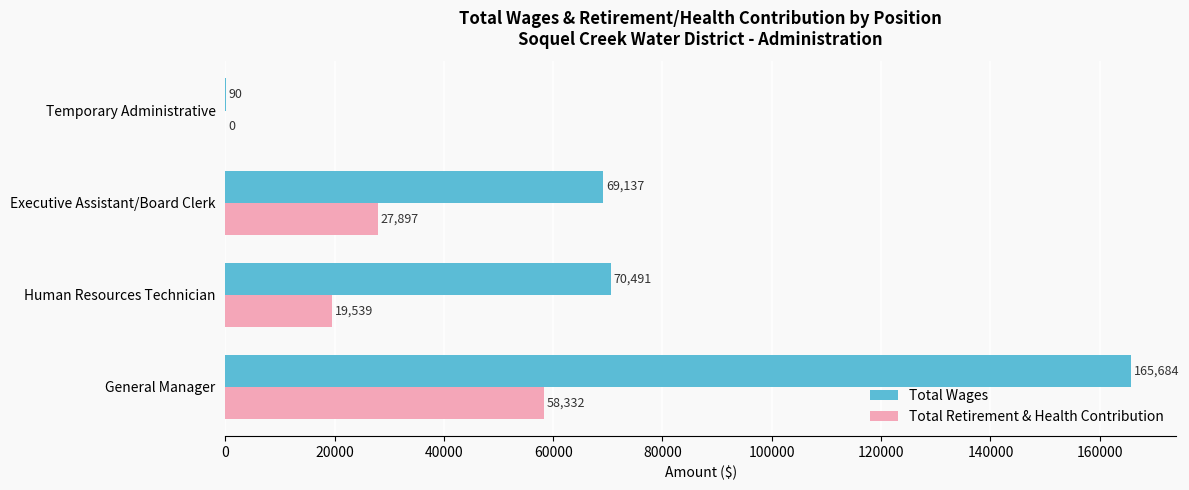

At which category does the chart reach its peak across all series?

General Manager